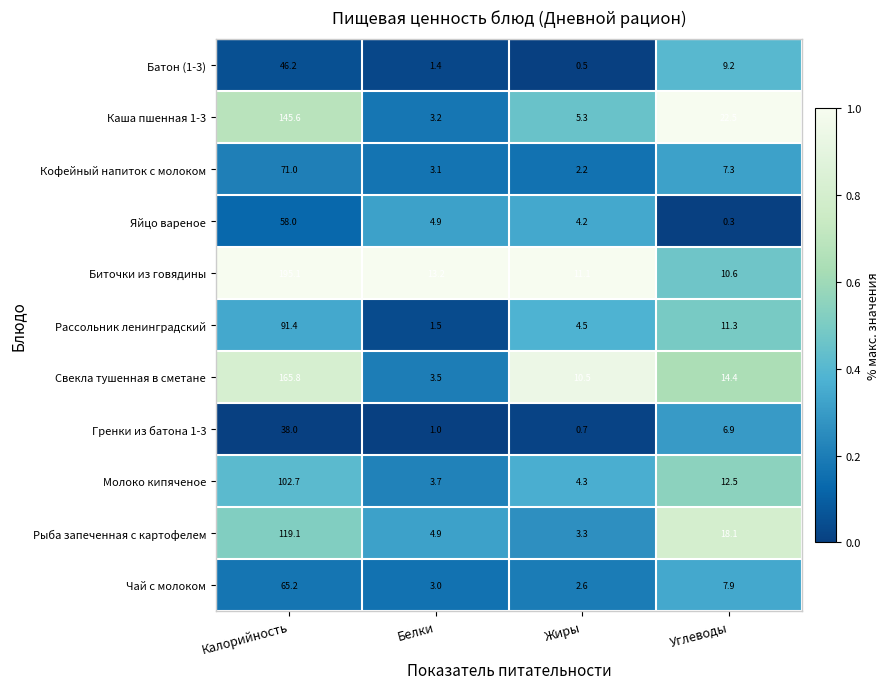

The Биточки из говядины series shows 5.0 at Углеводы. True or false?

False